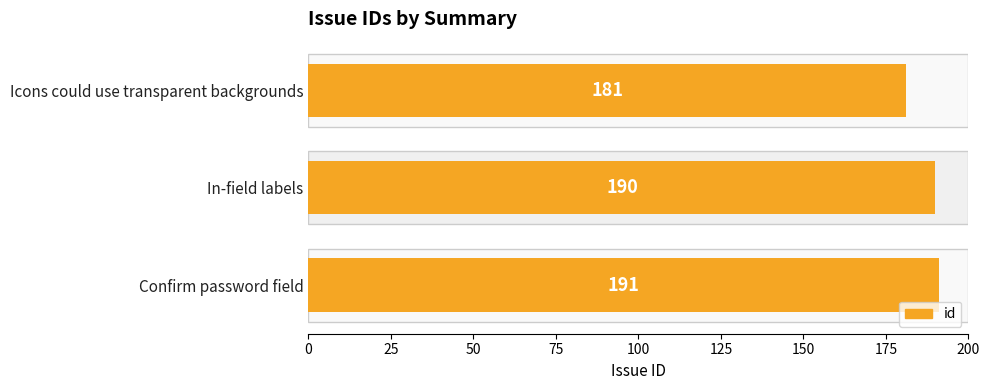

Count the values in the range 181 to 191.

3